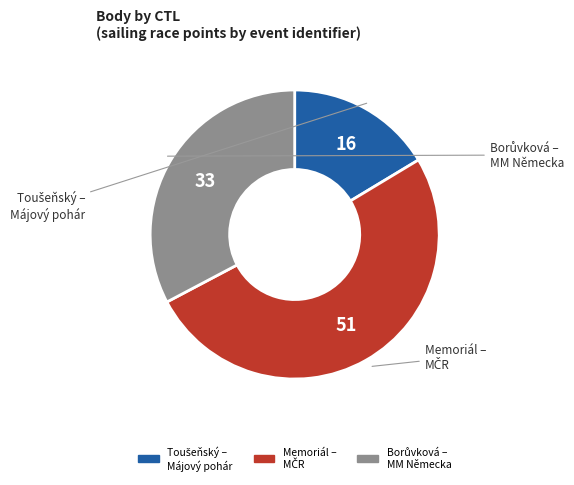

Is there a majority slice in this chart?

Yes